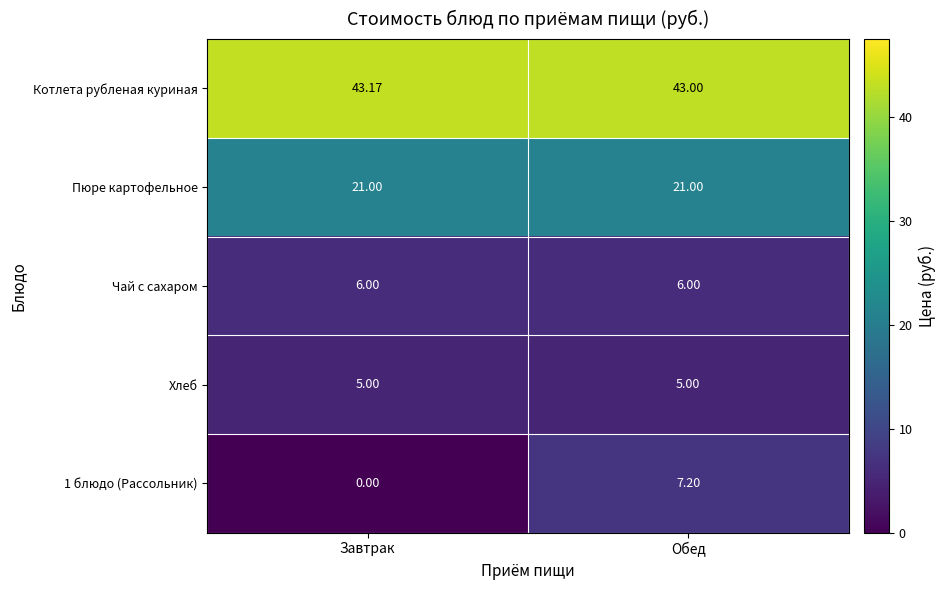

How many series are shown in this chart?

5